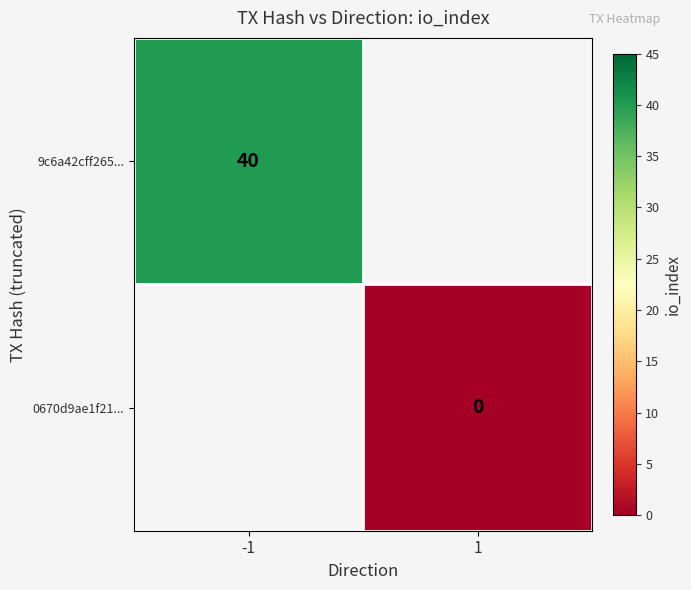

The 9c6a42cff265... series shows 61.7 at -1. True or false?

False